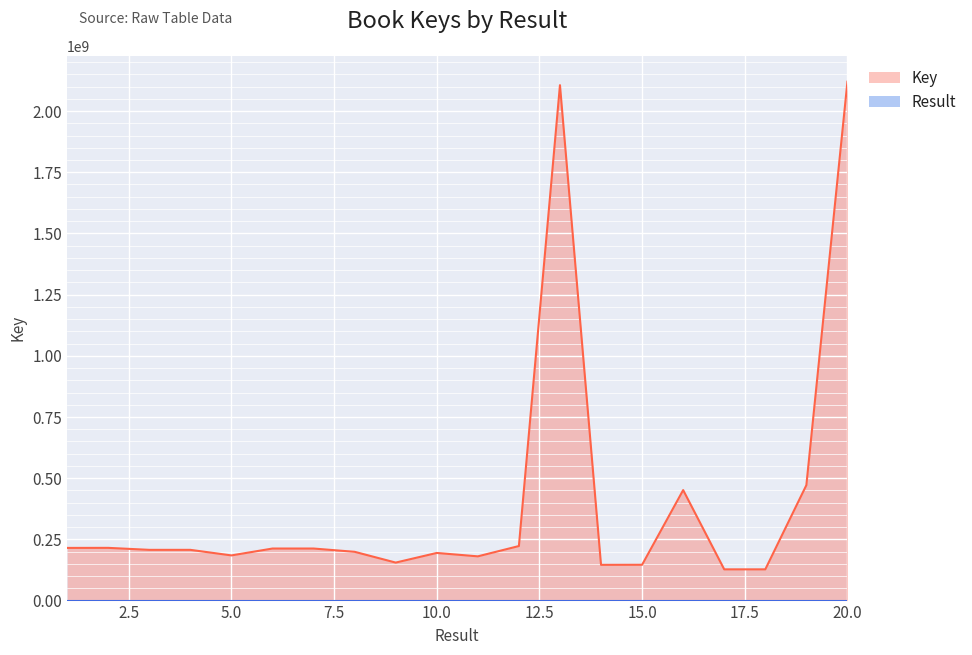

What is the approximate value of Result at 10, to the nearest 10?

10